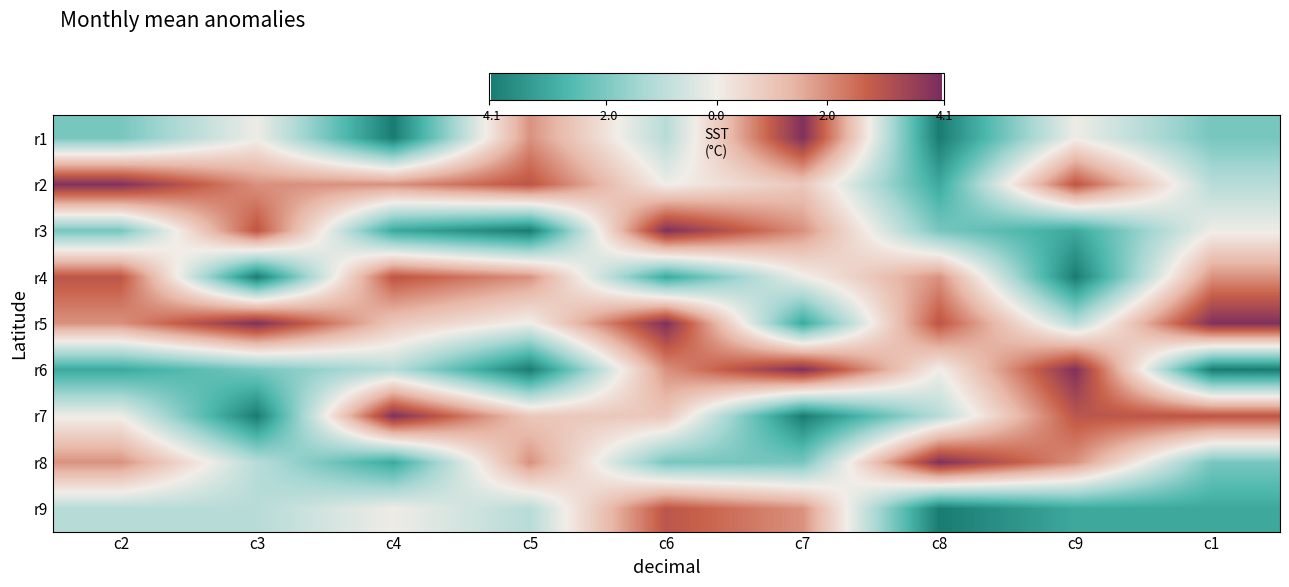

Rank the series by their maximum value, from highest to lowest.

r1, r2, r3, r5, r6, r7, r8, r4, r9